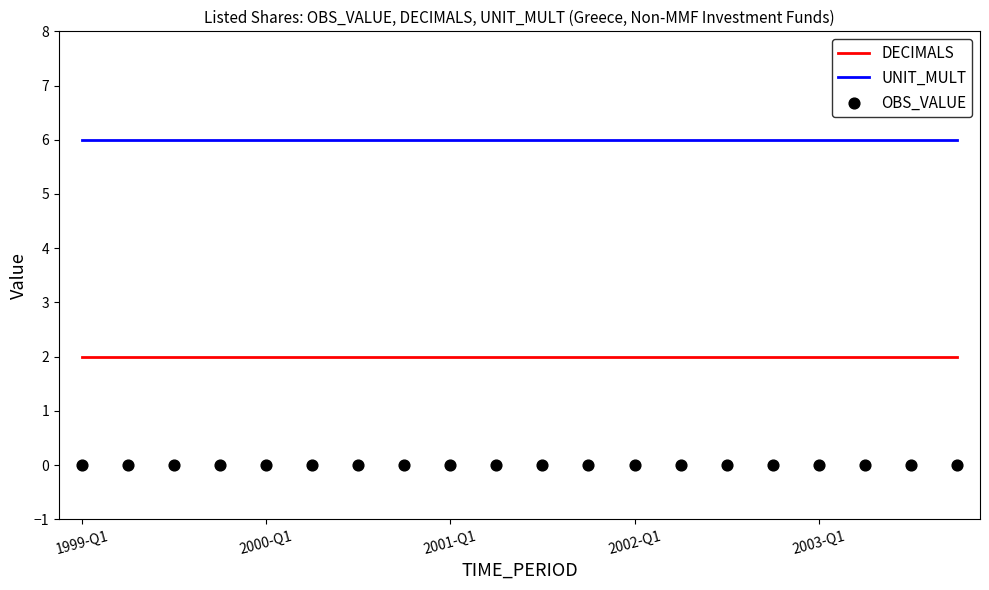

At which category is the sum across all series the highest?

1999-Q1